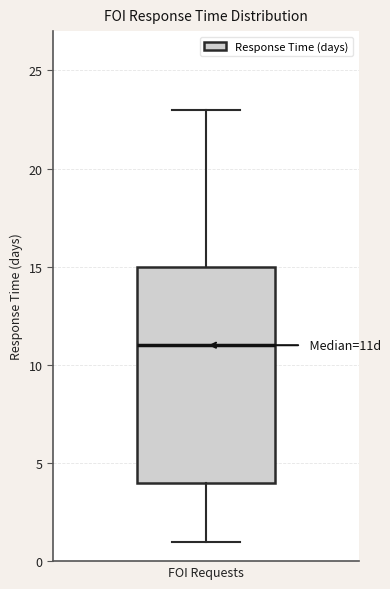

Transcribe this box plot: give where the median line is, the range the box spans, and where the two whiskers end, as read against the y-axis. The values are not printed on the chart, so give them approximately, as read against the axis.

median 11, box 4 to 15, whiskers 1 to 23